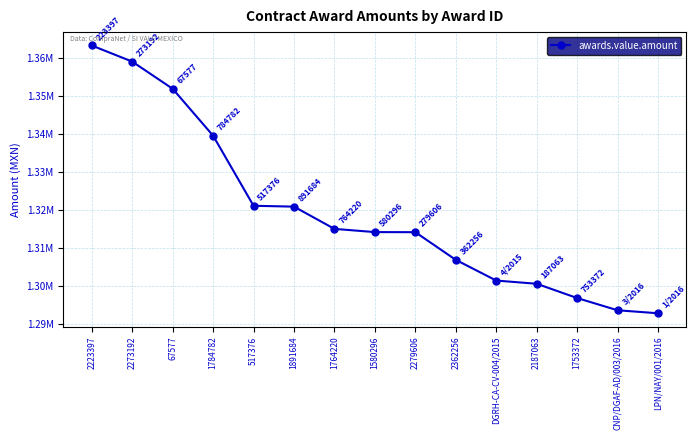

Reading right to left, transcribe all the data shown in this chart.

LPN/NAY/001/2016=1292739.8	CNP/DGAF-AD/003/2016=1293529.5	1753372=1296757.5	2187063=1300521.4	DGRH-CA-CV-004/2015=1301368.4	2362256=1306830.8	2279606=1314128.8	1580296=1314157.0	1764220=1315001.1	1891684=1320871.0	517376=1321099.0	1784782=1339590.0	67577=1351969.0	2273192=1359136.3	2223397=1363385.0